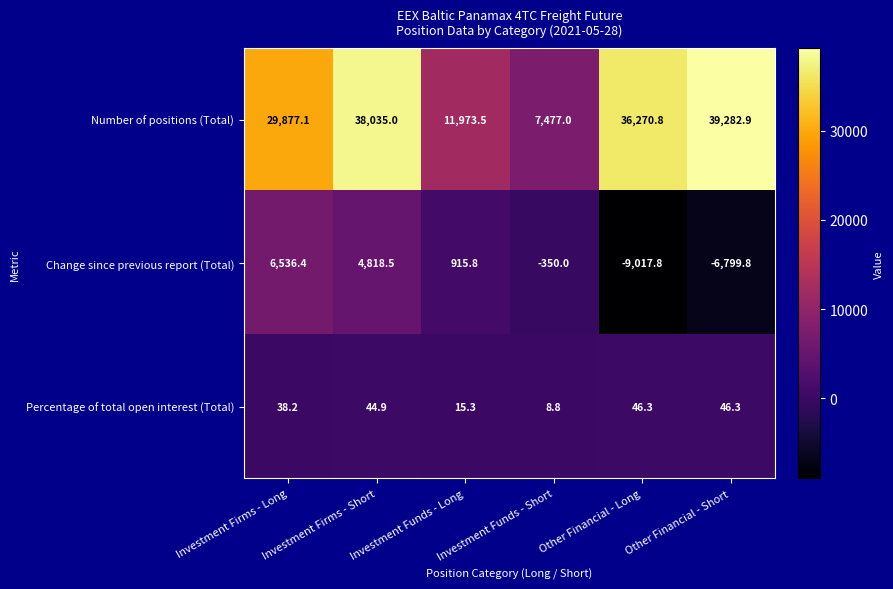

Is it true that Number of positions (Total) equals 10538.2 at Investment Firms - Short?

False